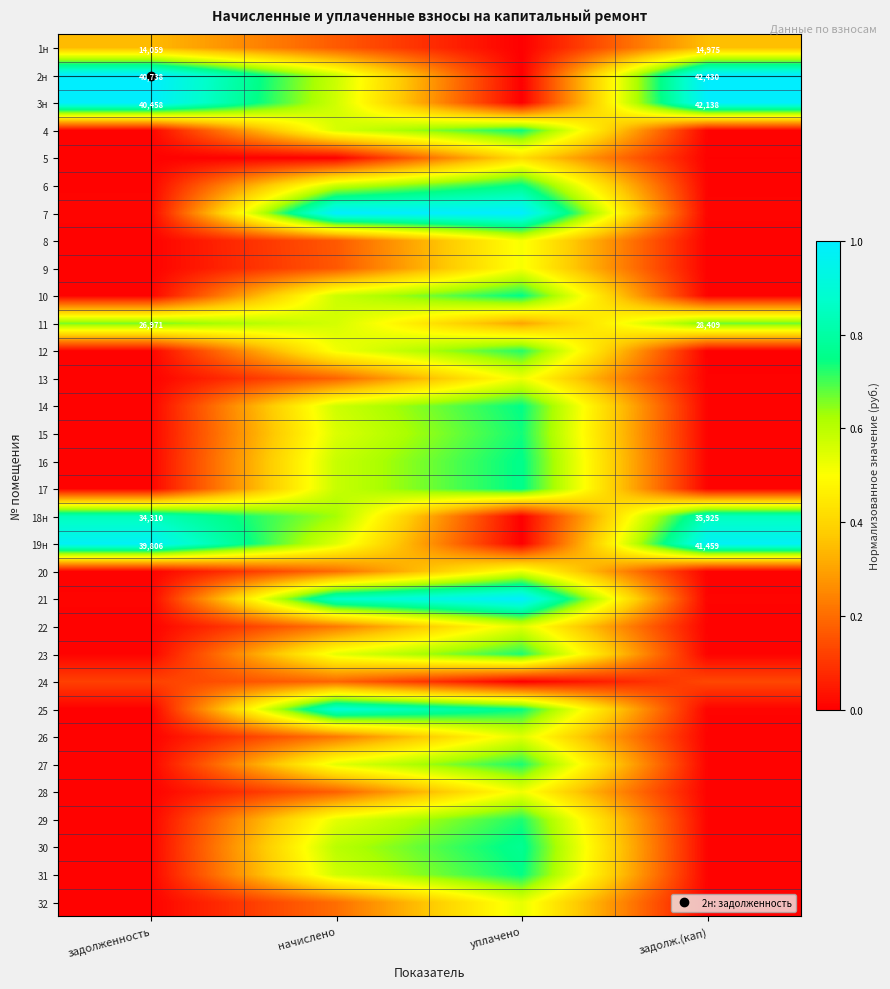

What is the difference between the maximum and minimum values in the 11 series?

0.4